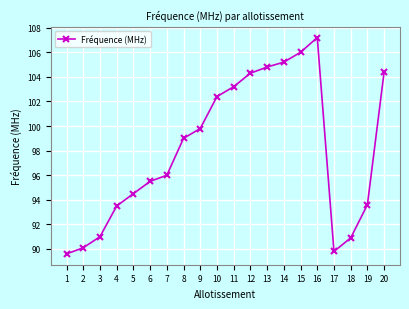

How many series are shown in this chart?

1